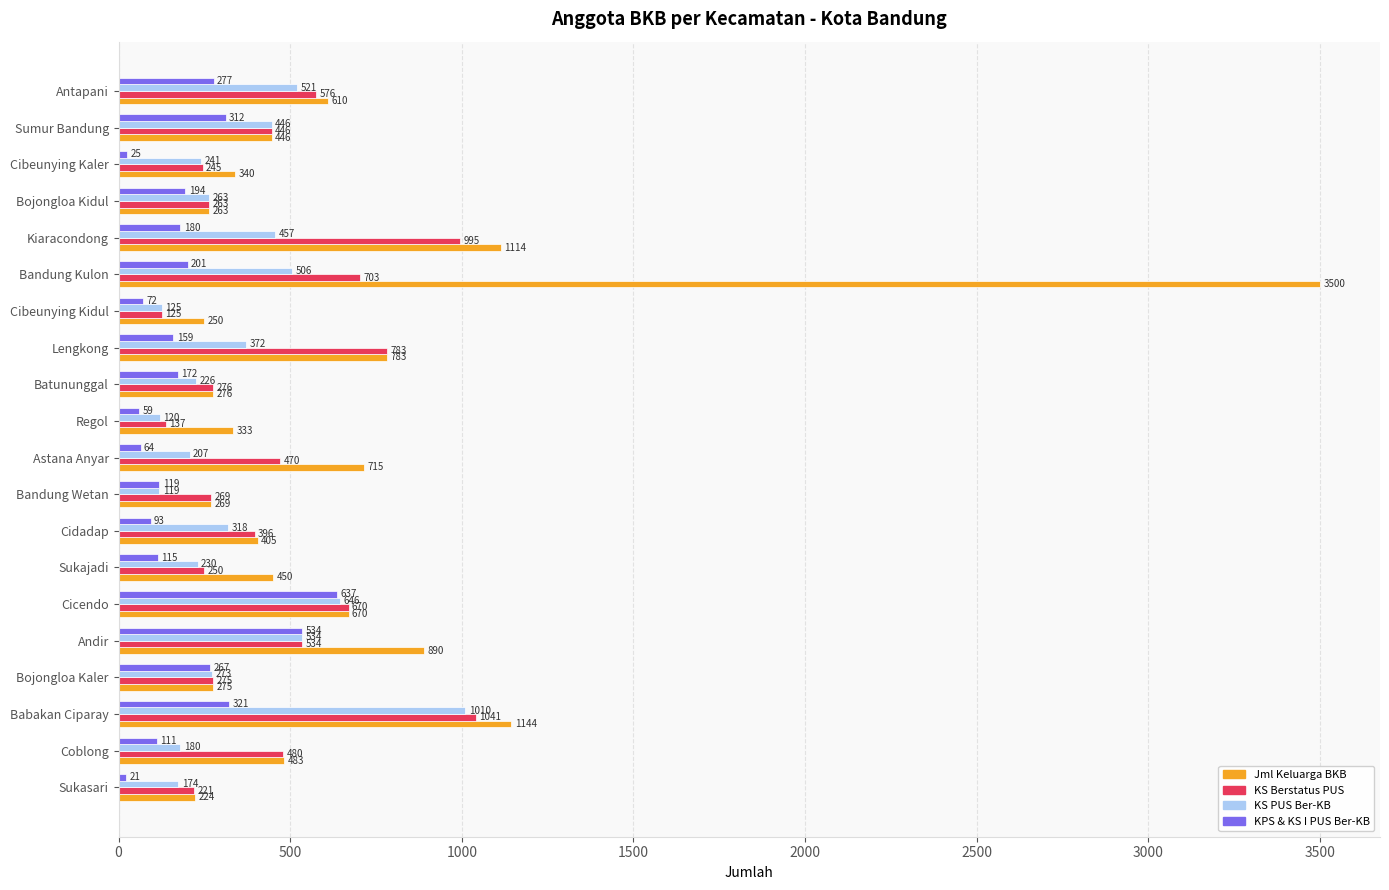

What is the total value across all series at Sumur Bandung?

1650